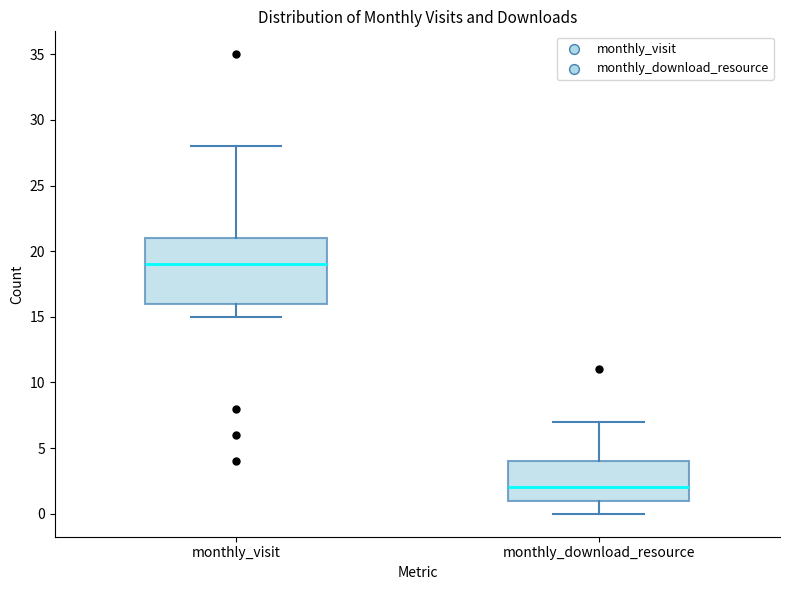

Comparing the boxes themselves (not the whiskers), which one is the tallest?

monthly_visit